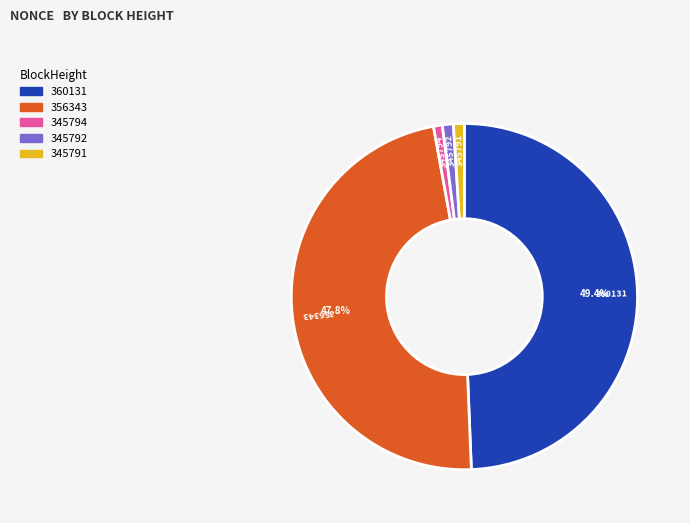

Does 345791 represent more than half of the total?

No